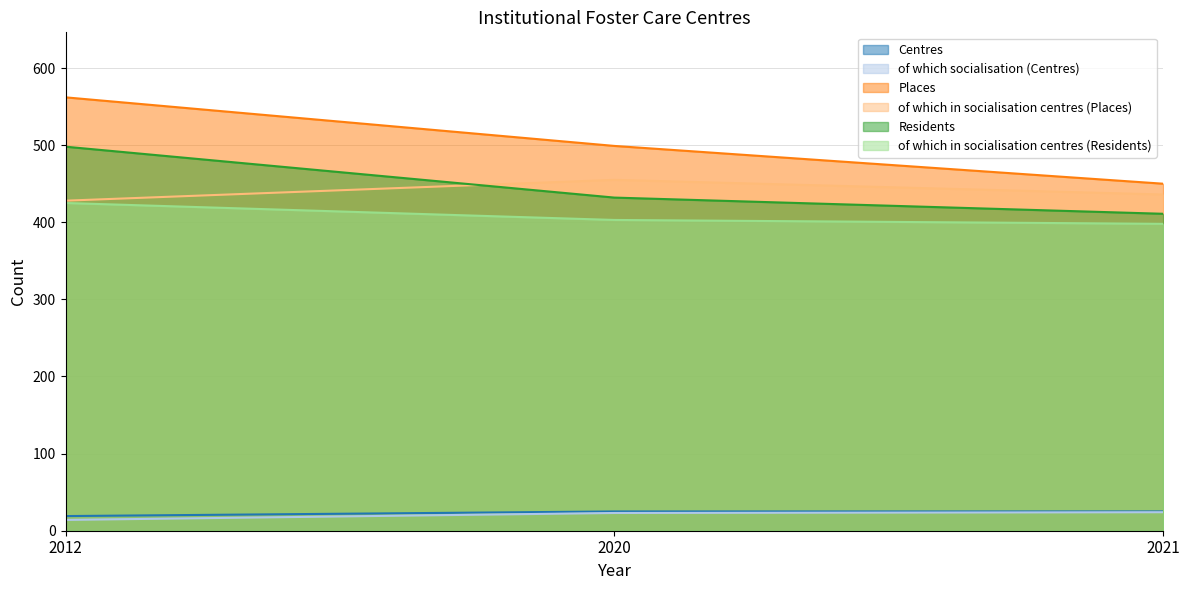

Rank the series by their maximum value, from highest to lowest.

Places, Residents, of which in socialisation centres (Places), of which in socialisation centres (Residents), Centres, of which socialisation (Centres)